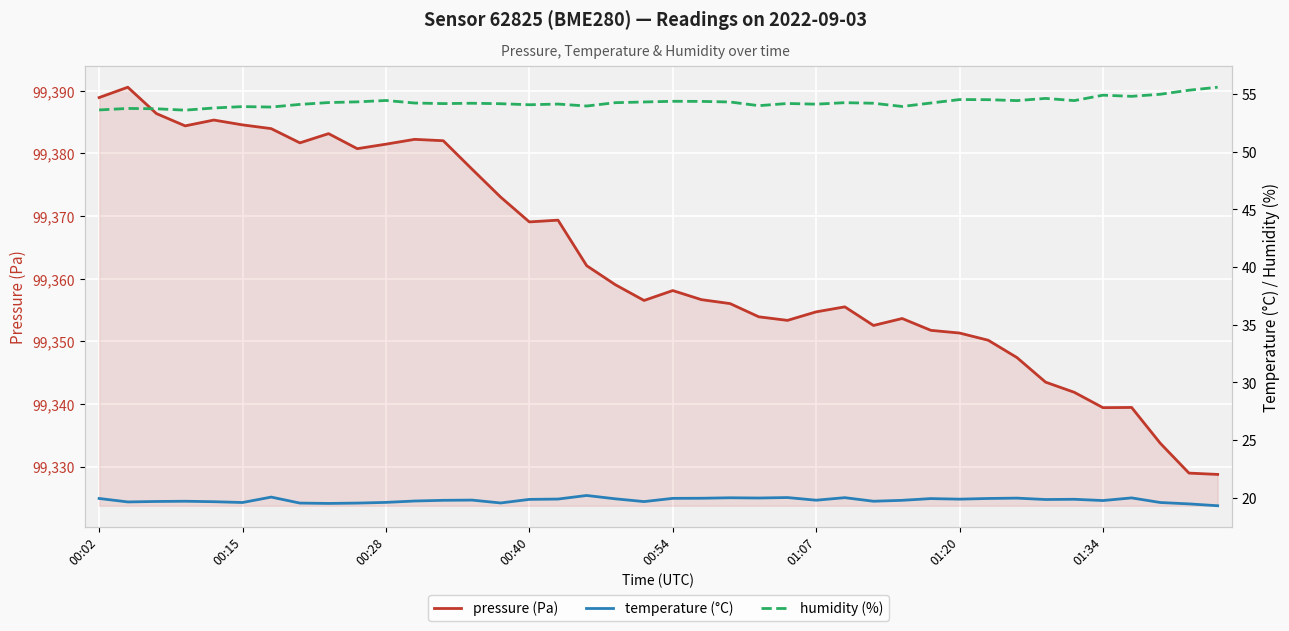

Which series has the largest total across all categories?

pressure (Pa)